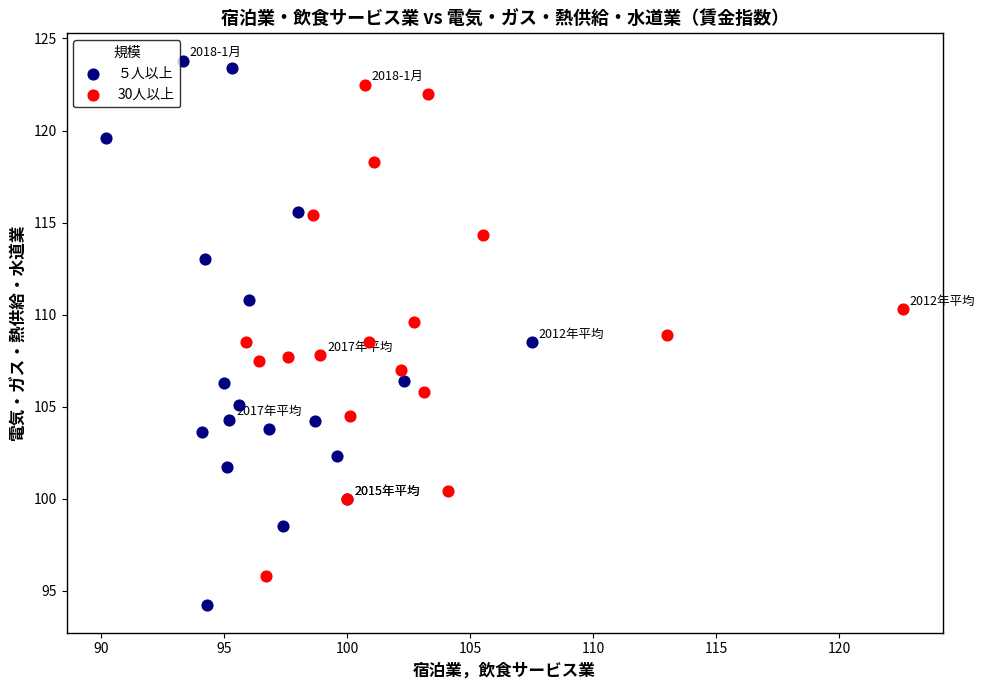

Which series reaches the minimum Y coordinate?

５人以上